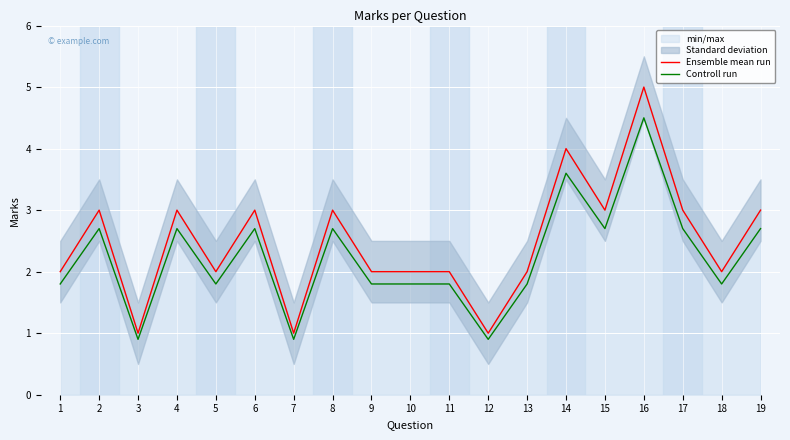

List the series in order of their overall mean, lowest first.

Controll run, Ensemble mean run